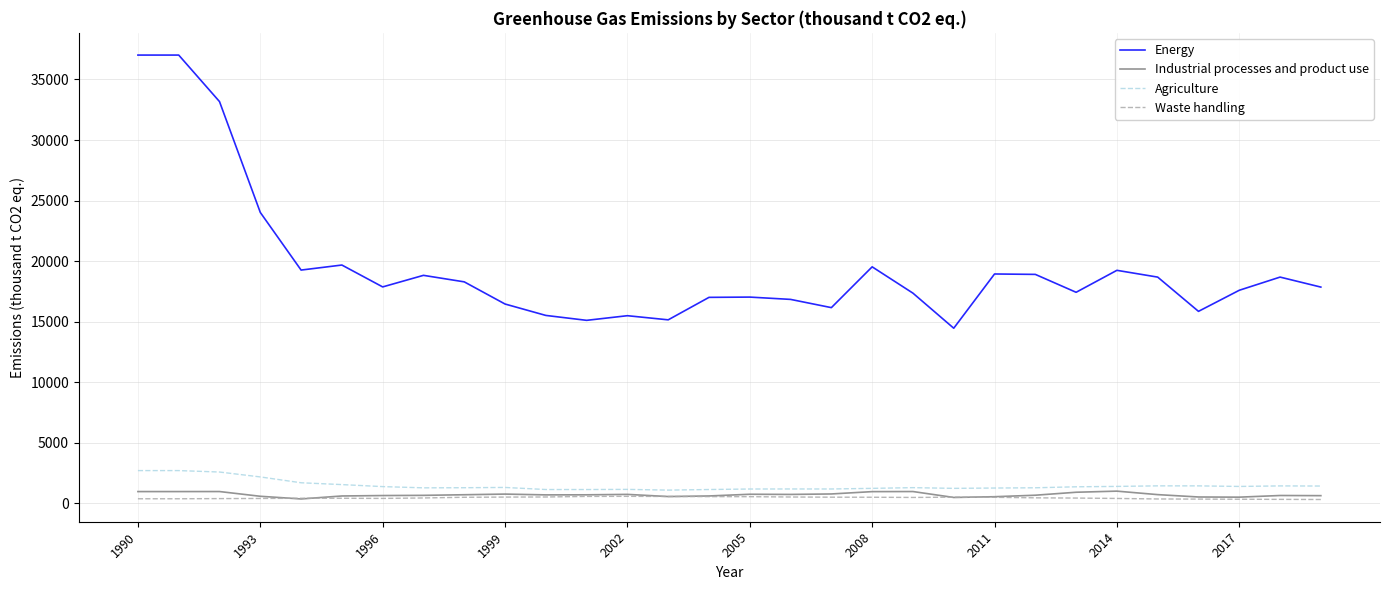

What is the average value of the Waste handling series?

445.4